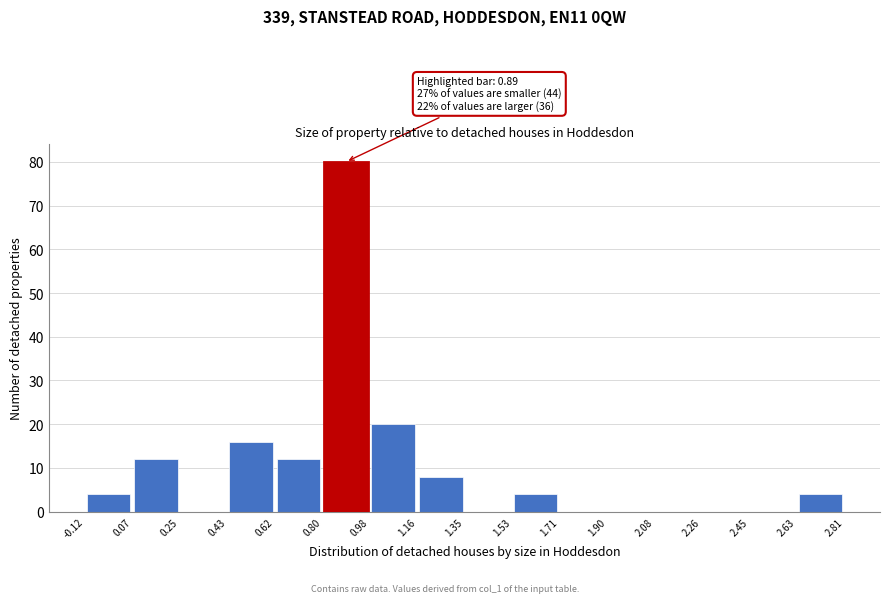

Over which range of the x-axis is the bar tallest?

0.80 to 0.98